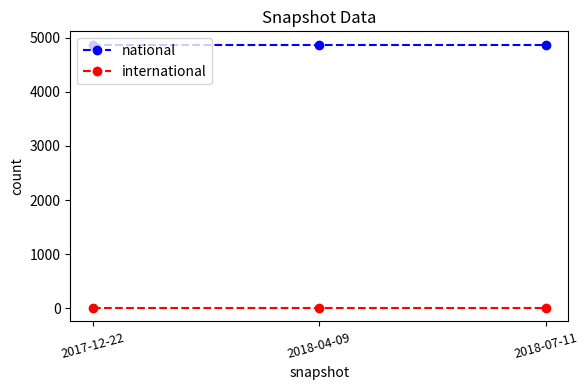

At how many categories does at least one series exceed 1557?

3